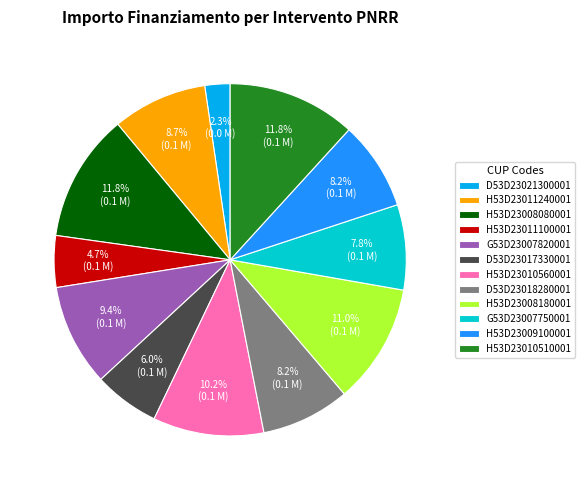

Does any single category account for the majority?

No